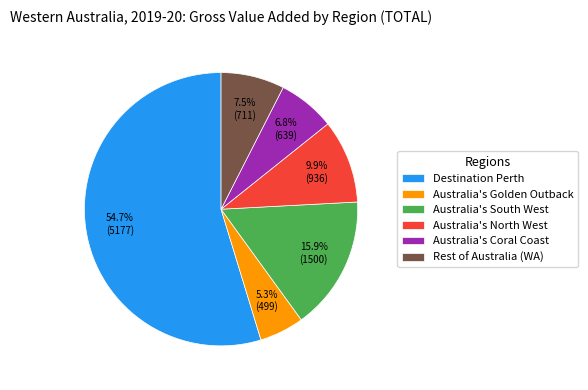

True or false: Australia's Golden Outback accounts for 5% of the total.

True